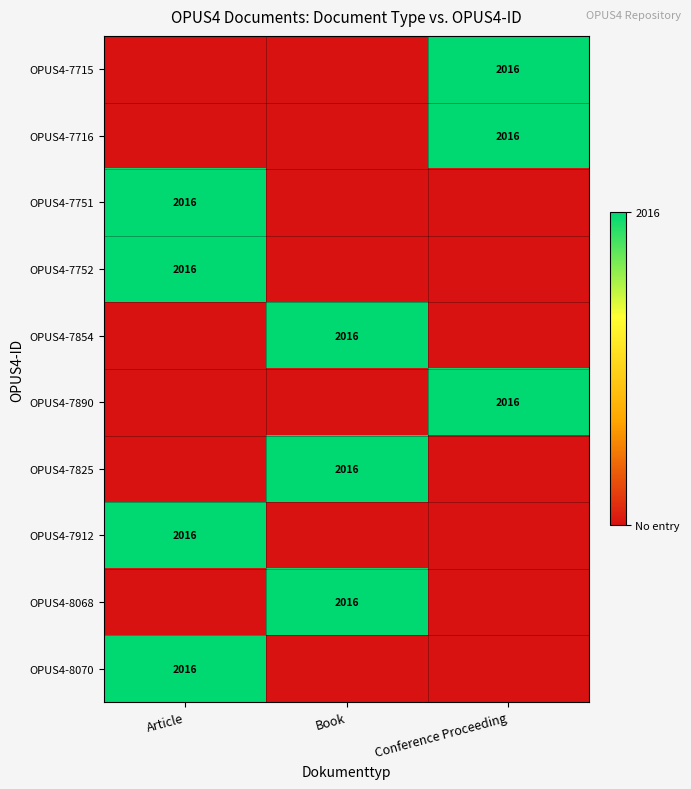

The OPUS4-7912 series shows 2016 at Article. True or false?

True